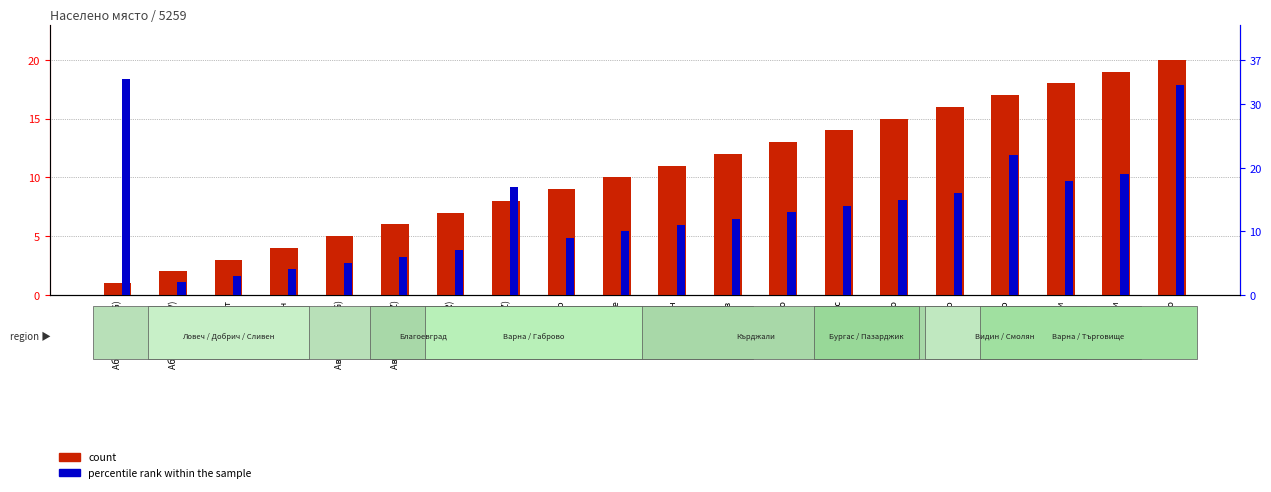

Is it true that count equals 2 at Абланица (LOV)?

True